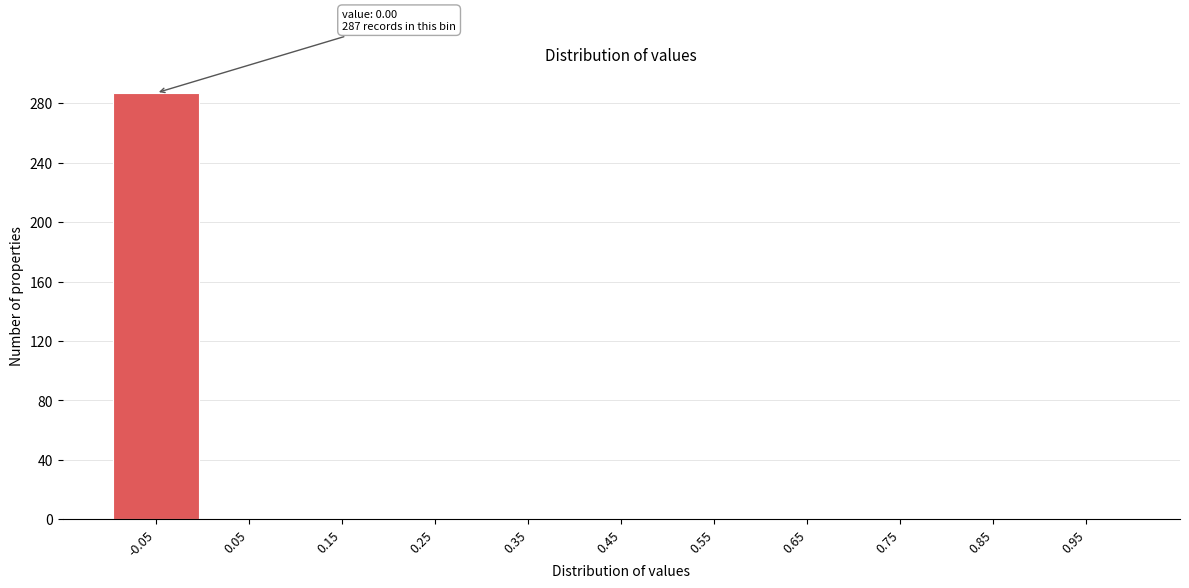

Reading right to left, list all the values displayed in this chart.

0.95=0	0.85=0	0.75=0	0.65=0	0.55=0	0.45=0	0.35=0	0.25=0	0.15=0	0.05=0	-0.05=287